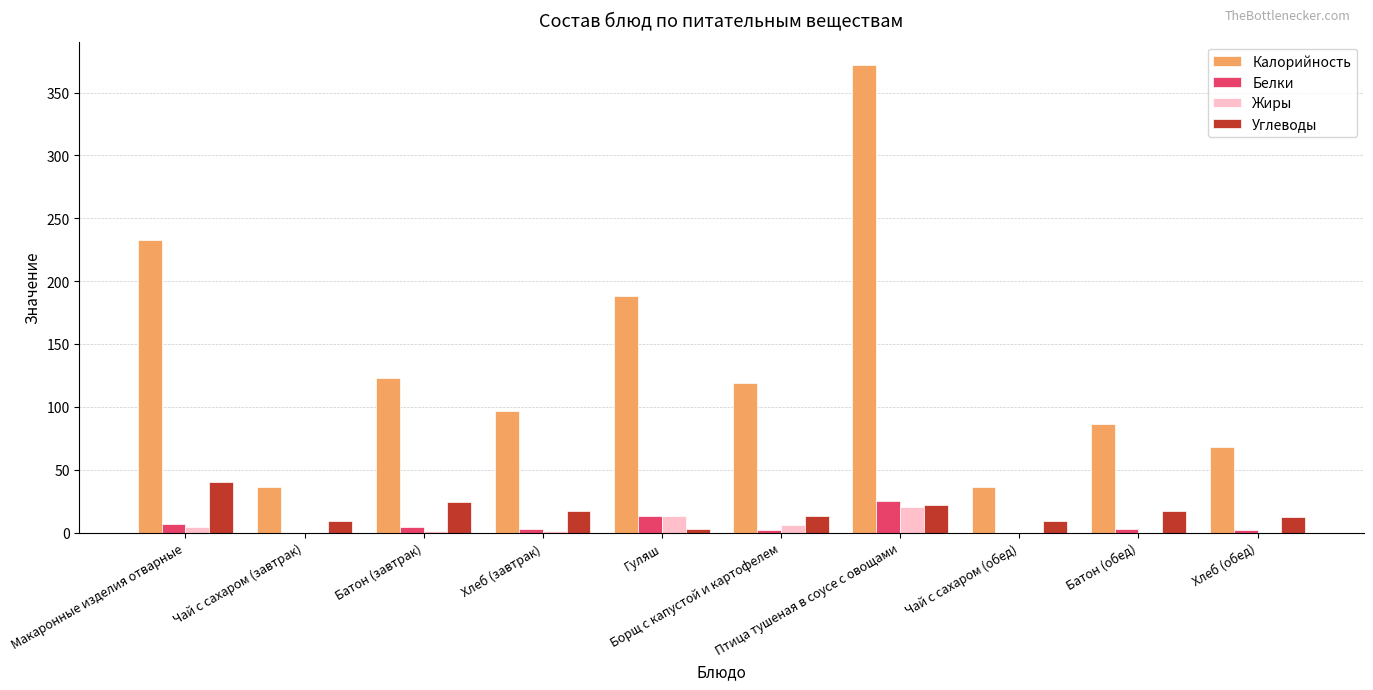

What is the greatest value displayed?

372